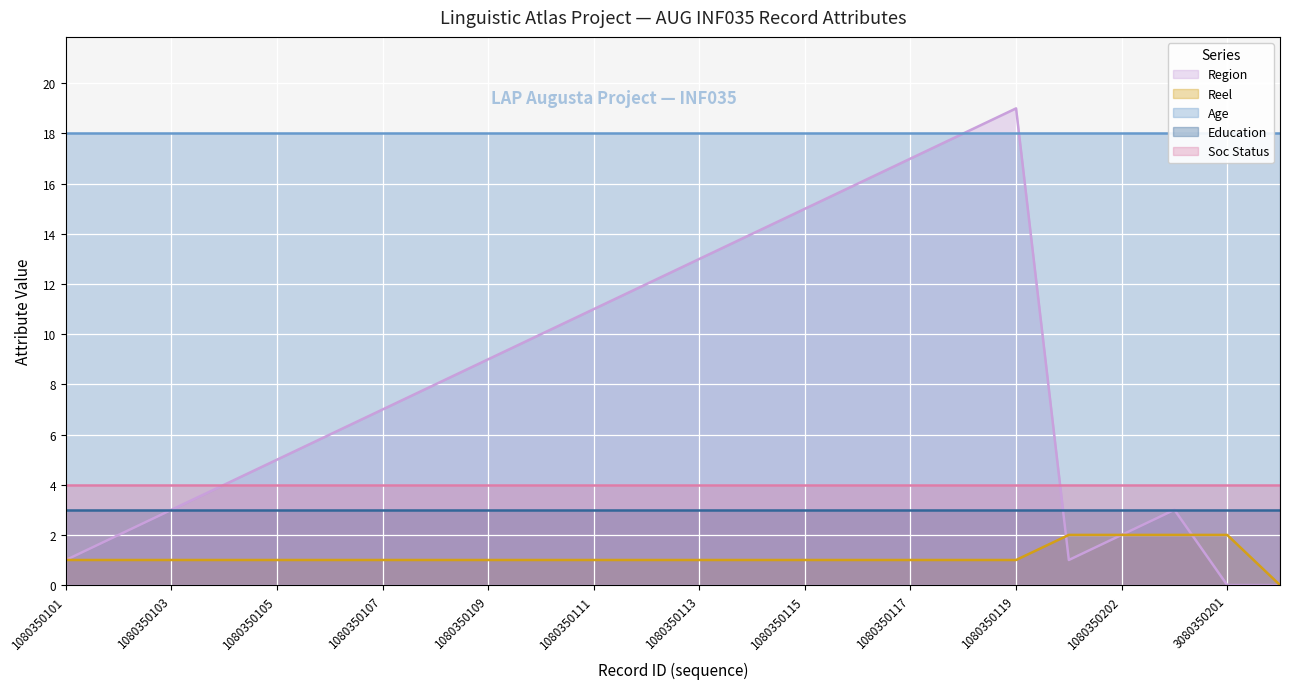

Reading right to left, what are all the values shown in this chart?

Region: 1080350001=0	3080350201=0	1080350203=3	1080350202=2	1080350201=1	1080350119=19	1080350118=18	1080350117=17	1080350116=16	1080350115=15	1080350114=14	1080350113=13	1080350112=12	1080350111=11	1080350110=10	1080350109=9	1080350108=8	1080350107=7	1080350106=6	1080350105=5	1080350104=4	1080350103=3	1080350102=2	1080350101=1
Reel: 1080350001=0	3080350201=2	1080350203=2	1080350202=2	1080350201=2	1080350119=1	1080350118=1	1080350117=1	1080350116=1	1080350115=1	1080350114=1	1080350113=1	1080350112=1	1080350111=1	1080350110=1	1080350109=1	1080350108=1	1080350107=1	1080350106=1	1080350105=1	1080350104=1	1080350103=1	1080350102=1	1080350101=1
Age: 1080350001=18	3080350201=18	1080350203=18	1080350202=18	1080350201=18	1080350119=18	1080350118=18	1080350117=18	1080350116=18	1080350115=18	1080350114=18	1080350113=18	1080350112=18	1080350111=18	1080350110=18	1080350109=18	1080350108=18	1080350107=18	1080350106=18	1080350105=18	1080350104=18	1080350103=18	1080350102=18	1080350101=18
Education: 1080350001=3	3080350201=3	1080350203=3	1080350202=3	1080350201=3	1080350119=3	1080350118=3	1080350117=3	1080350116=3	1080350115=3	1080350114=3	1080350113=3	1080350112=3	1080350111=3	1080350110=3	1080350109=3	1080350108=3	1080350107=3	1080350106=3	1080350105=3	1080350104=3	1080350103=3	1080350102=3	1080350101=3
Soc Status: 1080350001=4	3080350201=4	1080350203=4	1080350202=4	1080350201=4	1080350119=4	1080350118=4	1080350117=4	1080350116=4	1080350115=4	1080350114=4	1080350113=4	1080350112=4	1080350111=4	1080350110=4	1080350109=4	1080350108=4	1080350107=4	1080350106=4	1080350105=4	1080350104=4	1080350103=4	1080350102=4	1080350101=4